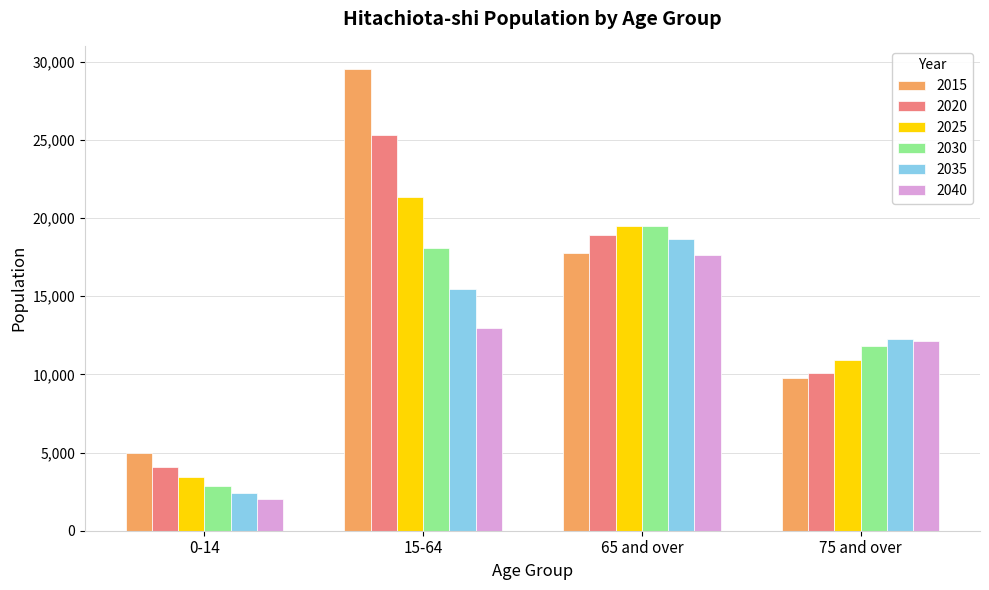

The 2035 series shows 15470 at 15-64. True or false?

True